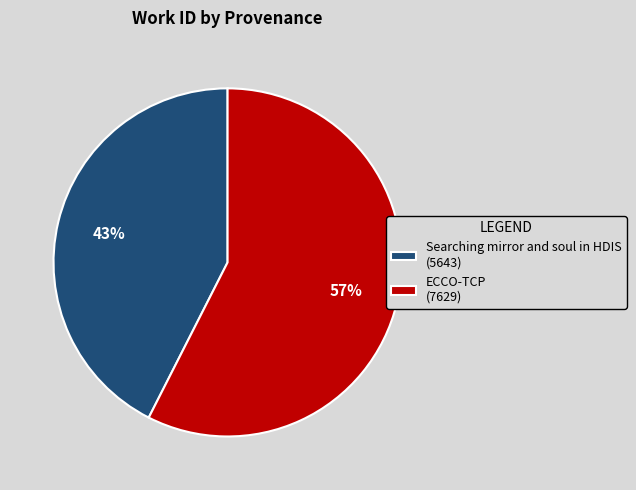

Which category accounts for the majority?

ECCO-TCP